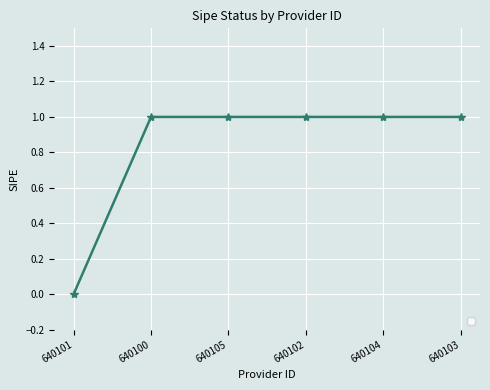

True or false: the data shows 0 at 640105.

False